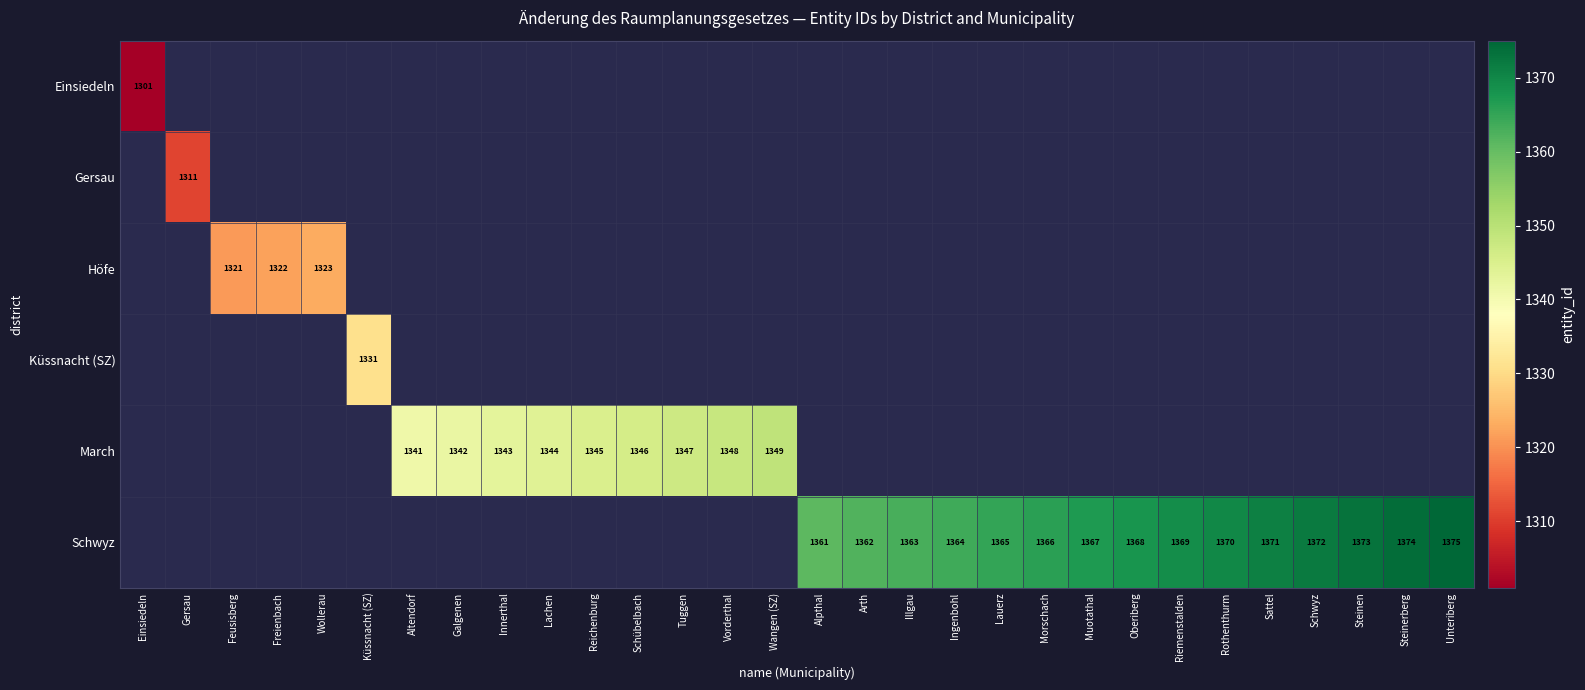

The value of Schwyz at Lauerz is 1365. True or false?

True